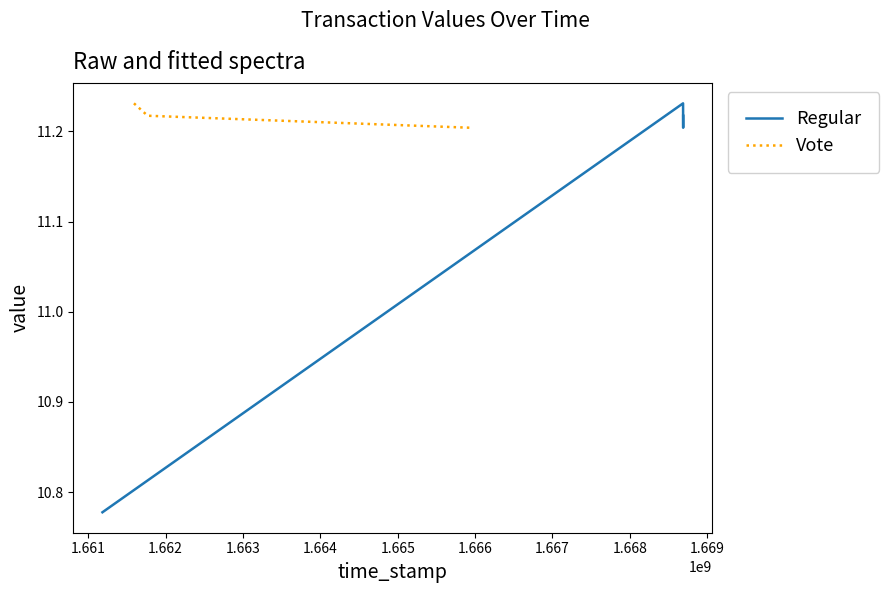

Count the Vote values in the range 11 to 12.

3